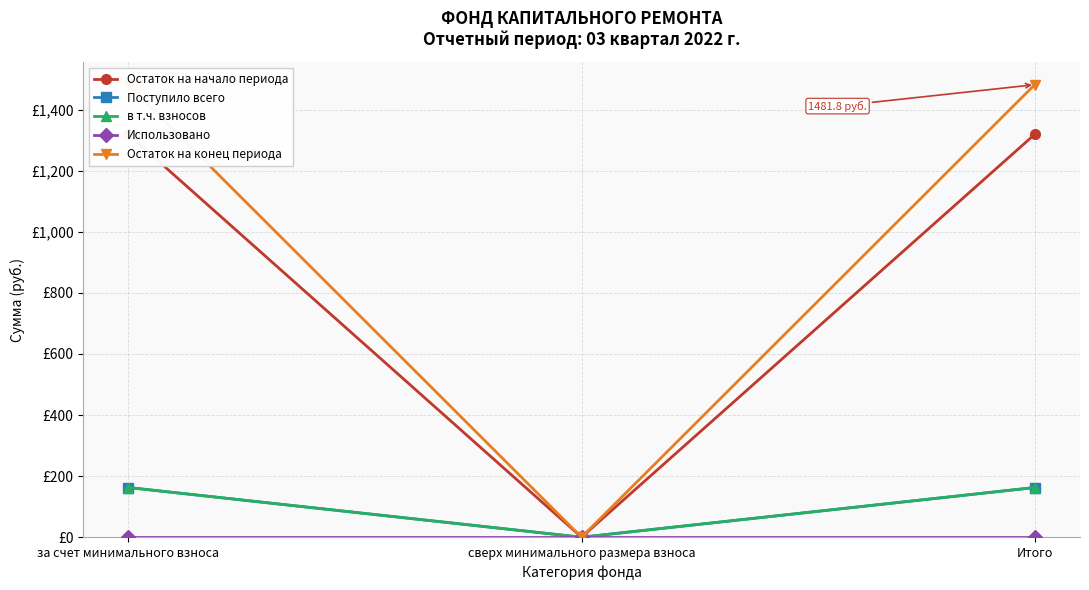

Where does the Остаток на начало периода series first go above 1319?

за счет минимального взноса